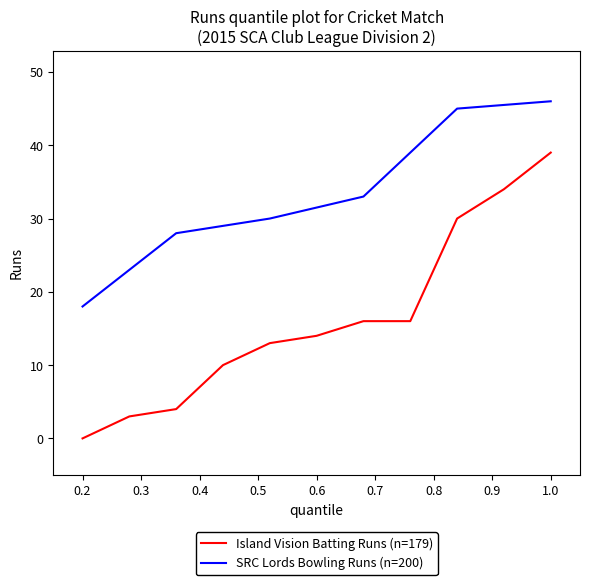

How many series are shown in this chart?

2